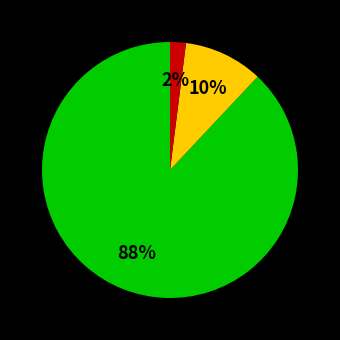

Is there any slice that represents more than half of the pie?

Yes